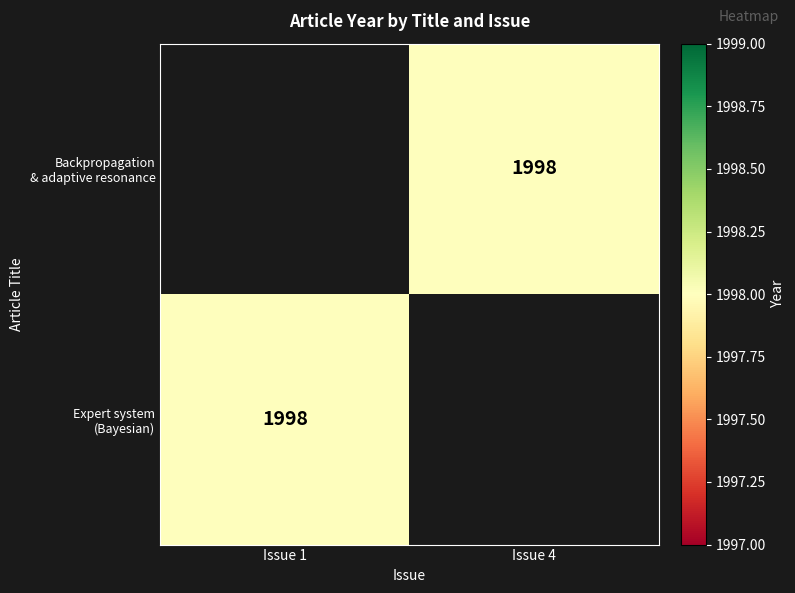

True or false: Backpropagation & adaptive resonance has a value of 1998.0 at Issue 4.

True